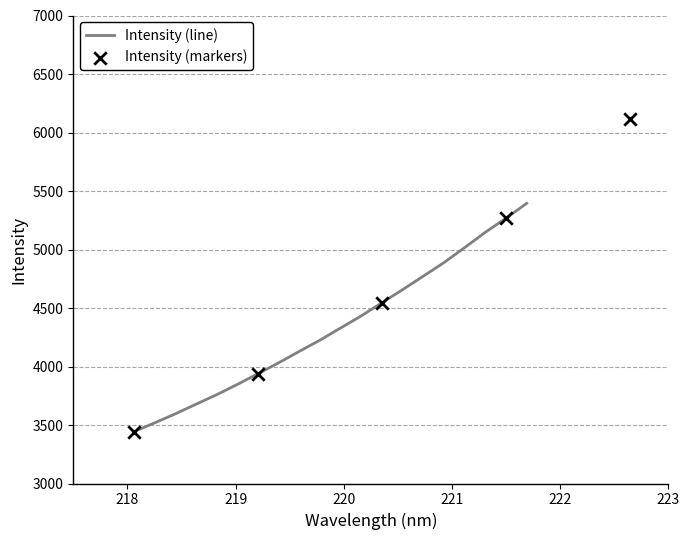

Between 221.6902 and 219.2067, which is larger?

221.6902